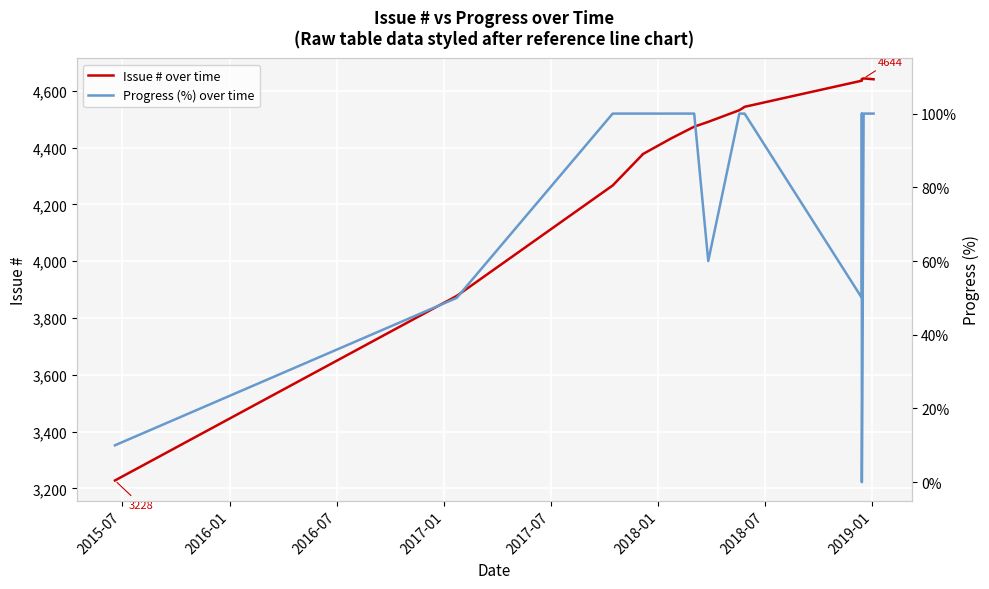

True or false: Issue # over time has a value of 2873 at 9.

False